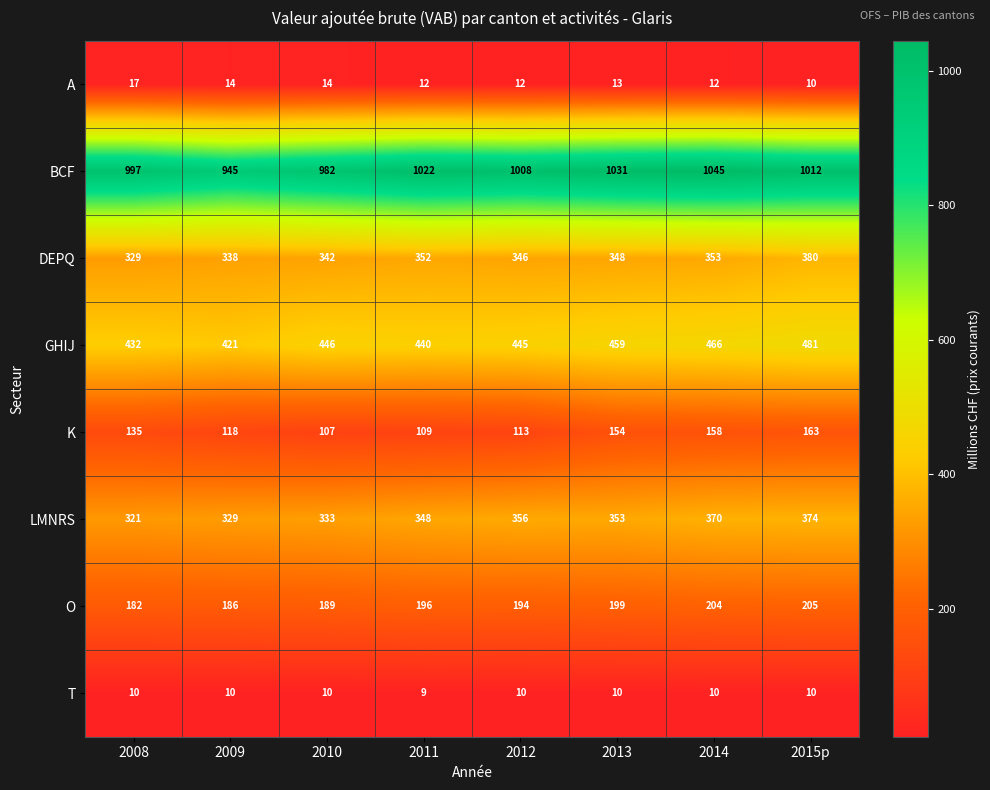

How many values in the GHIJ series are below 446?

4